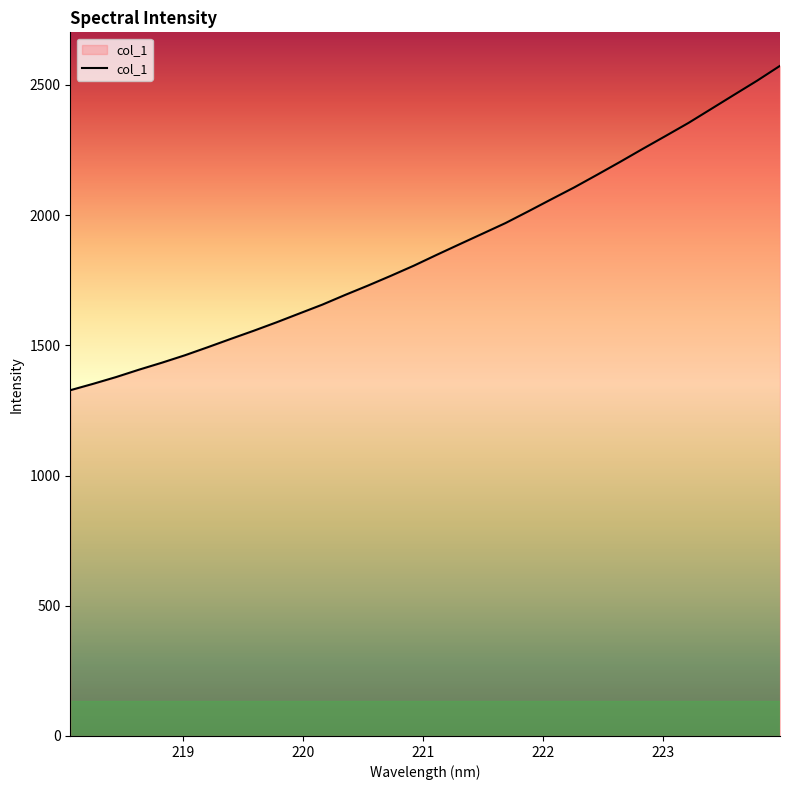

What is the difference between the maximum and minimum values?

1245.7